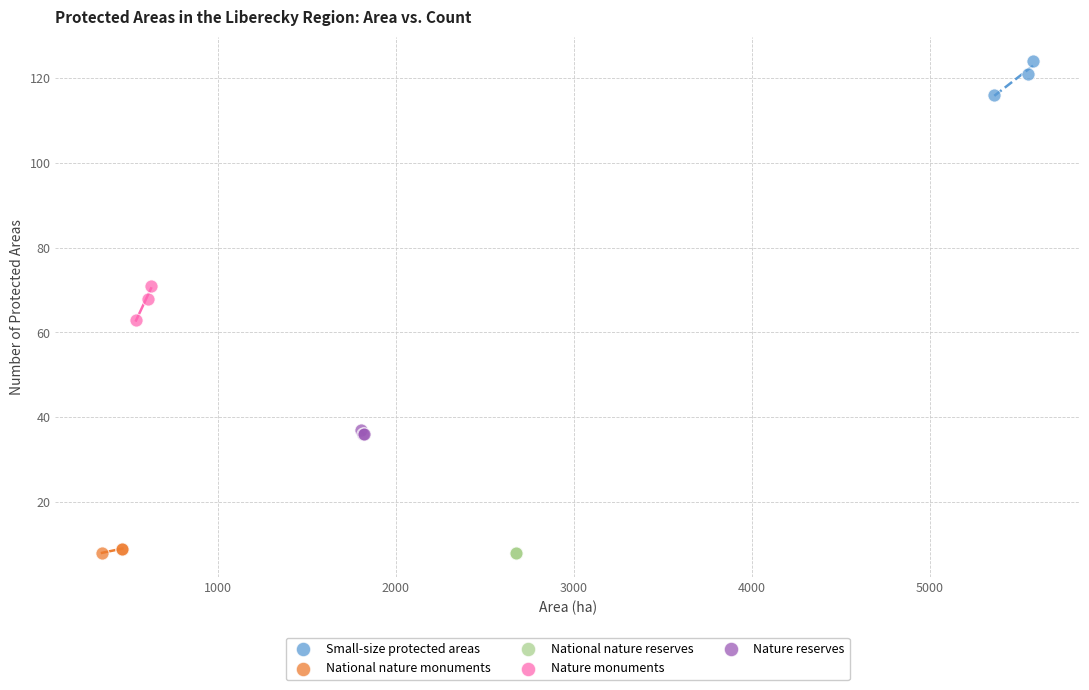

Which series reaches the maximum Y coordinate?

Small-size protected areas